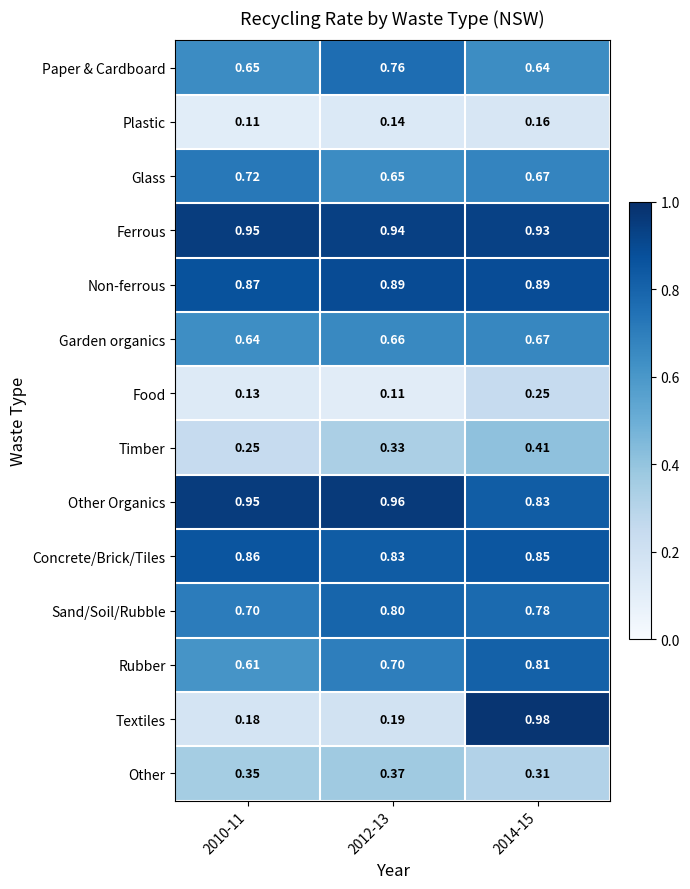

Which series has the widest spread of values?

Textiles